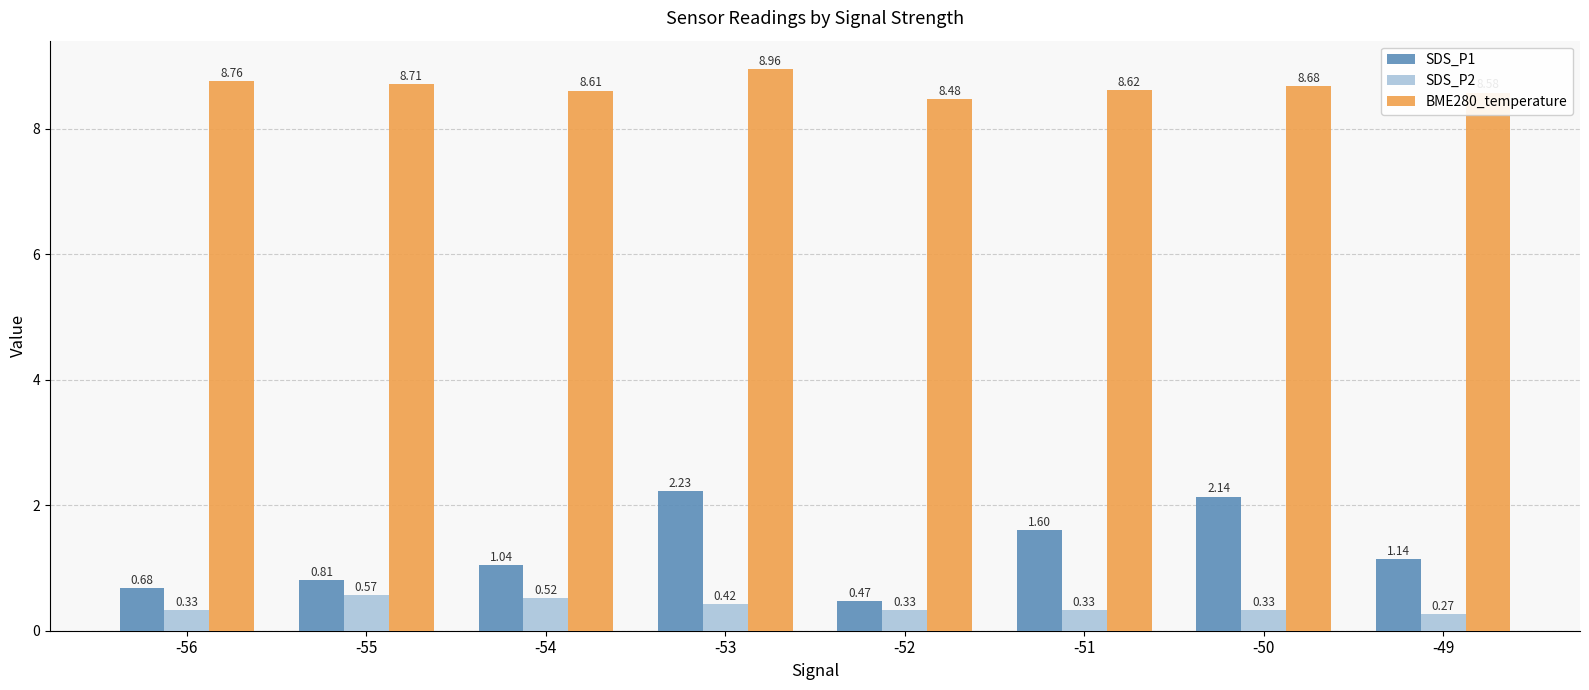

List the labels in order of BME280_temperature value, smallest first.

-52, -49, -54, -51, -50, -55, -56, -53